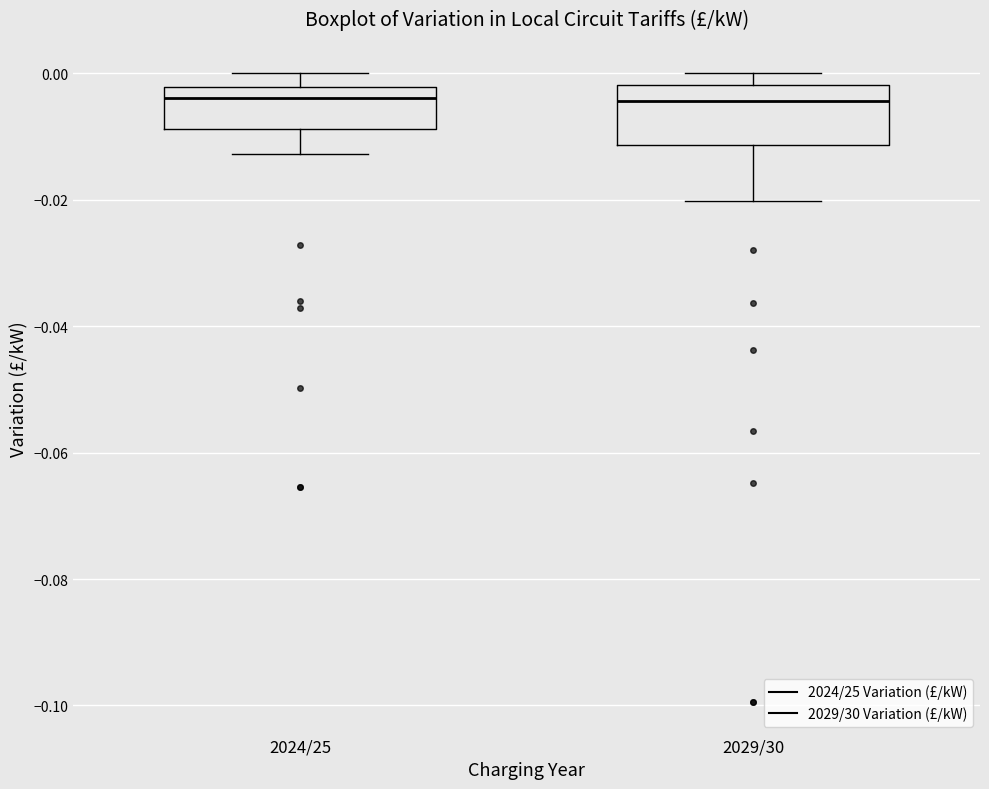

Reading left to right, transcribe this box plot: for each box, give where its median line is, the range the box spans, and where its two whiskers end, as read against the y-axis. The values are not printed on the chart, so give them approximately, as read against the axis.

2024/25: median -0.004, box -0.008 to -0.002, whiskers -0.012 to 0.000
2029/30: median -0.004, box -0.012 to -0.002, whiskers -0.020 to 0.000